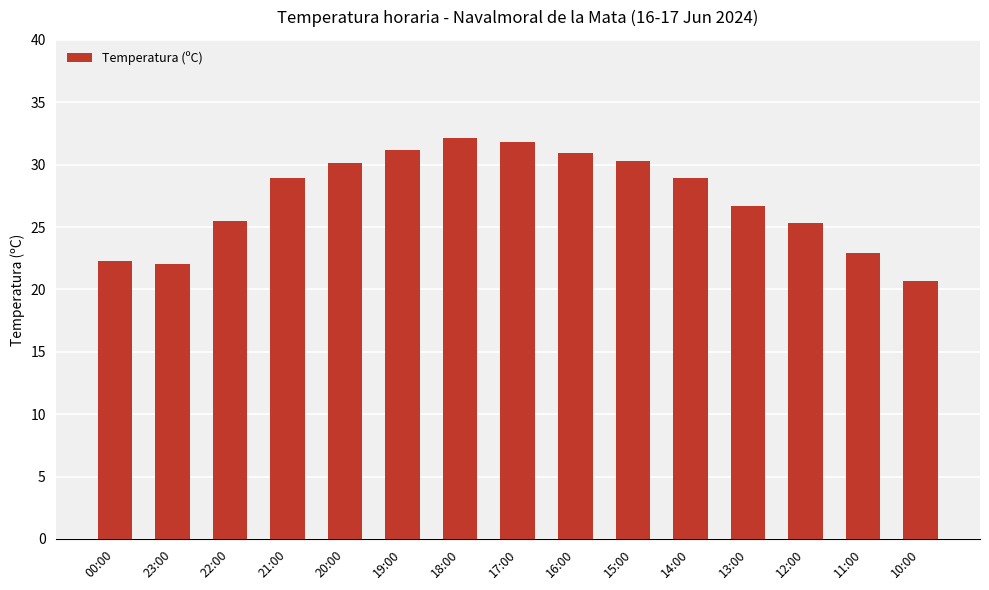

Is it true that the value at 18:00 is 32.1?

True